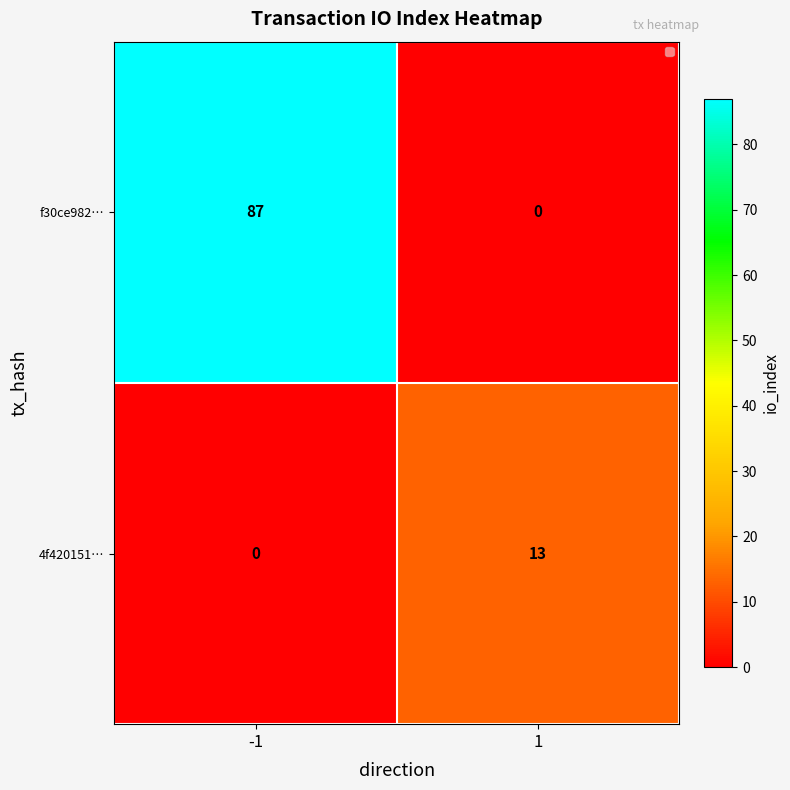

Reading right to left, what are all the values shown in this chart?

f30ce982…: 1=0	-1=87
4f420151…: 1=13	-1=0